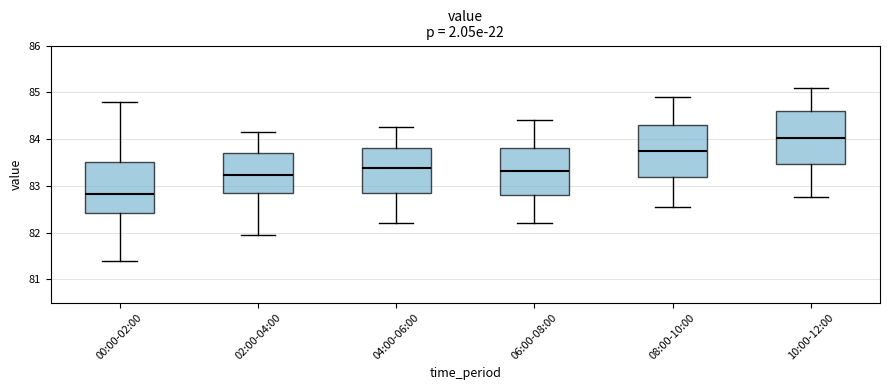

Where does the lower whisker of the box for 08:00-10:00 end on the y-axis? The values are not printed on the chart, so give them approximately, as read against the axis.

82.6